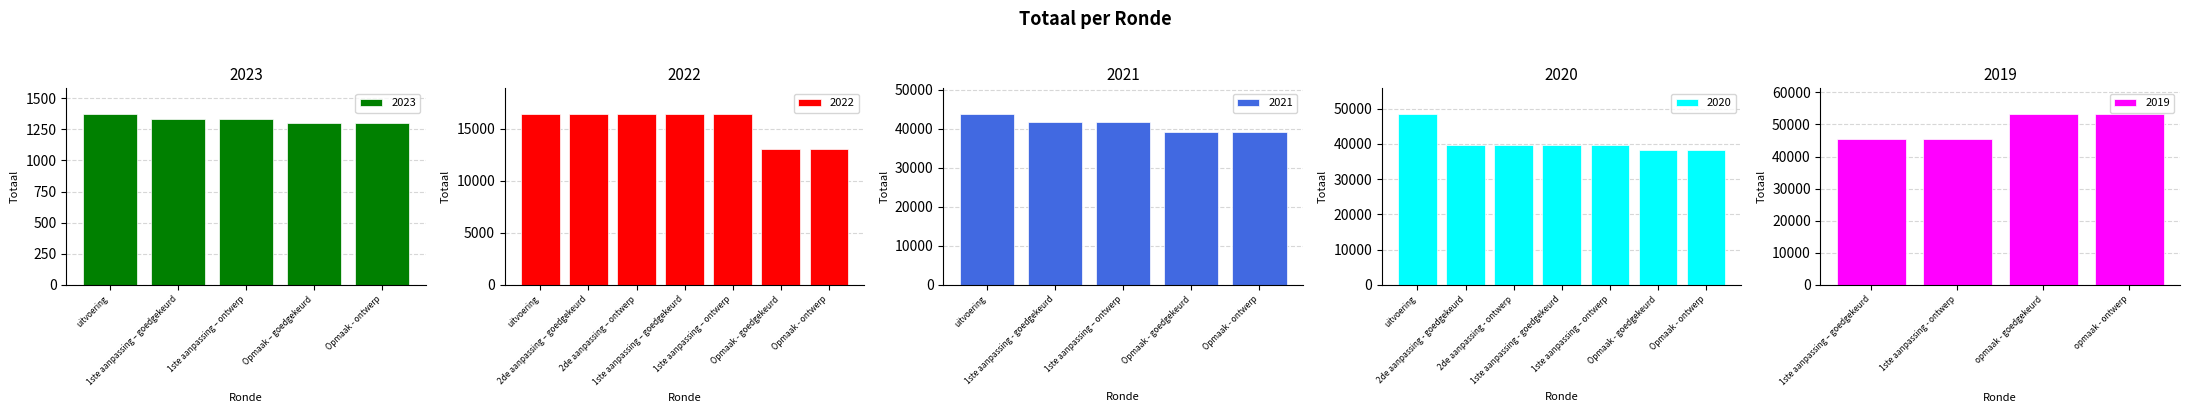

How many categories are shown in the chart?

28